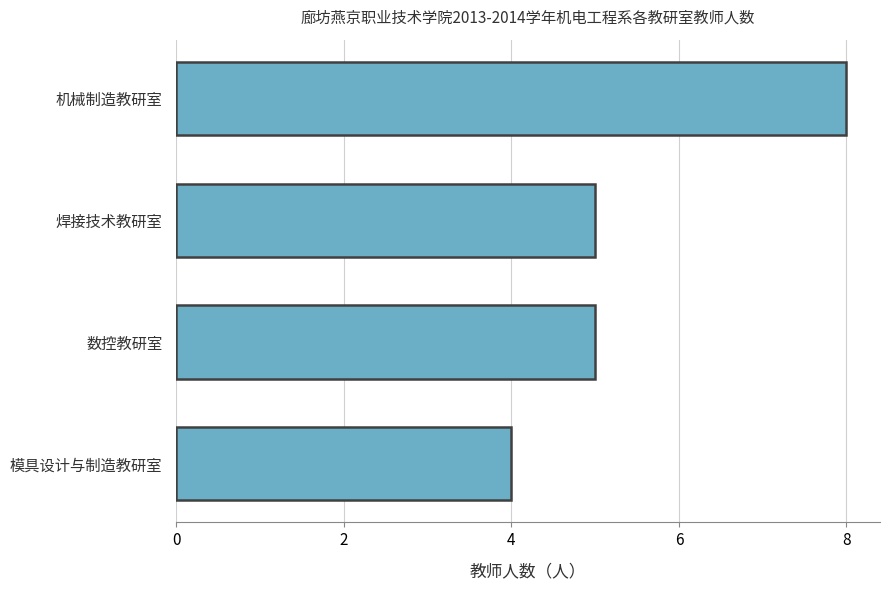

What is the difference between the maximum and minimum values?

4